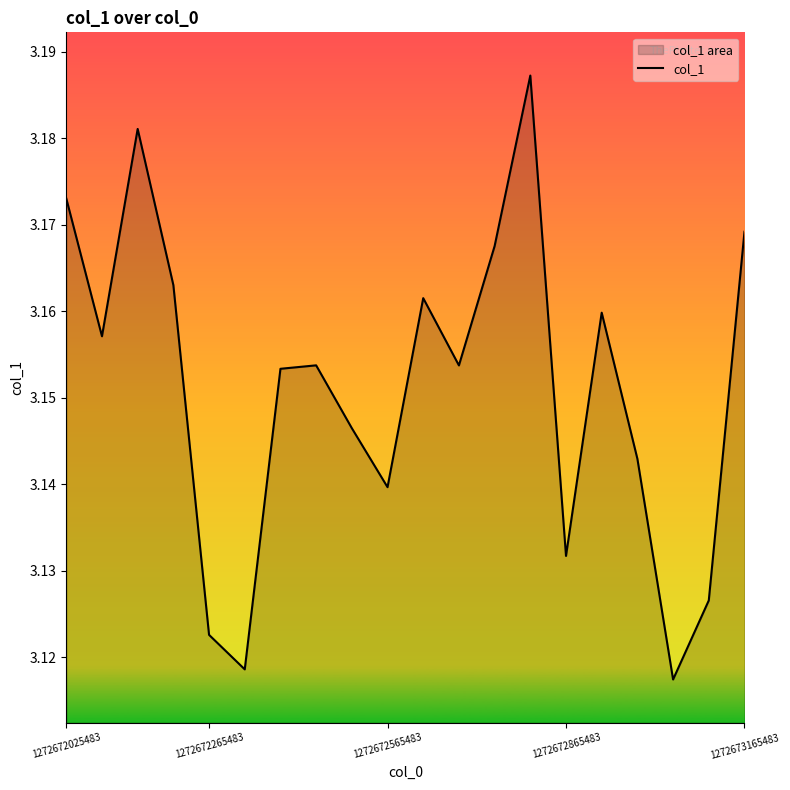

How many interior local valleys (lower than both neighbors) does the data have?

6